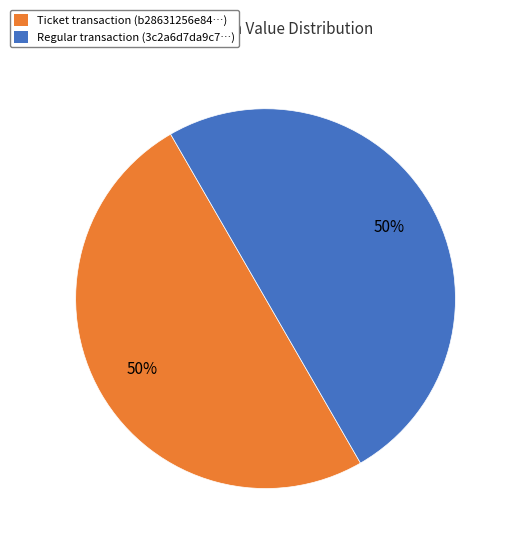

How many segments does this pie chart have?

2